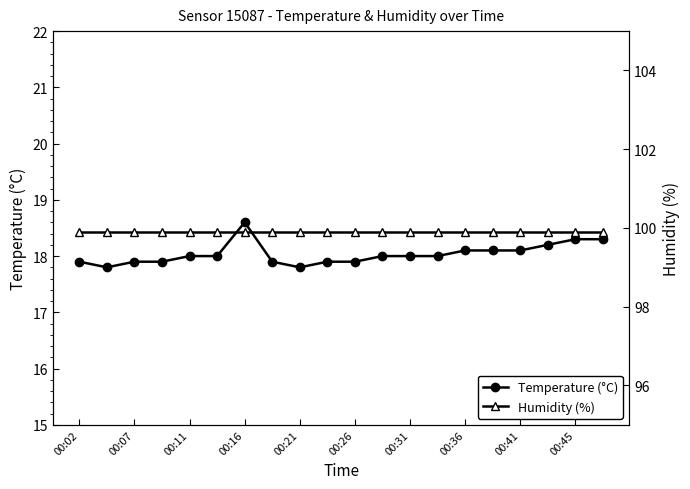

What is the difference between the second highest and second lowest values in the Temperature (°C) series?

0.5